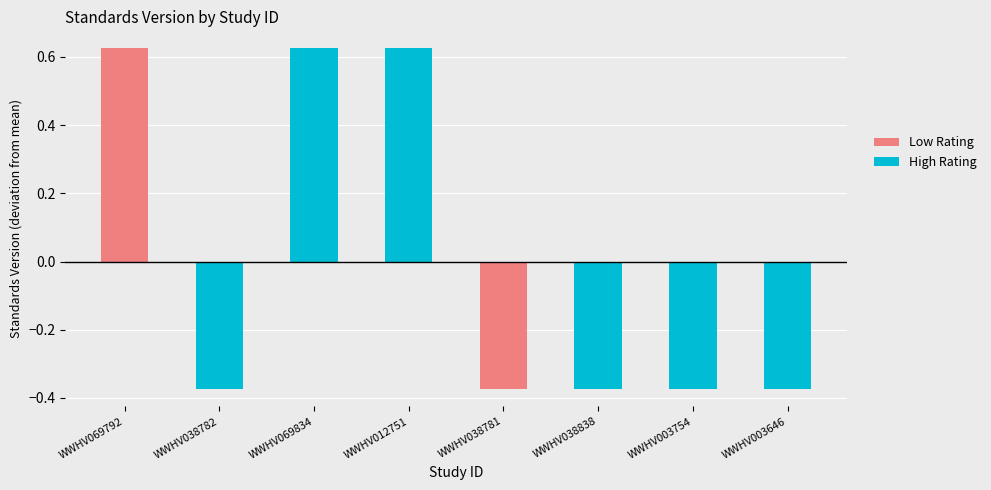

List the labels in order of value, smallest first.

WWHV038782, WWHV038781, WWHV038838, WWHV003754, WWHV003646, WWHV069792, WWHV069834, WWHV012751